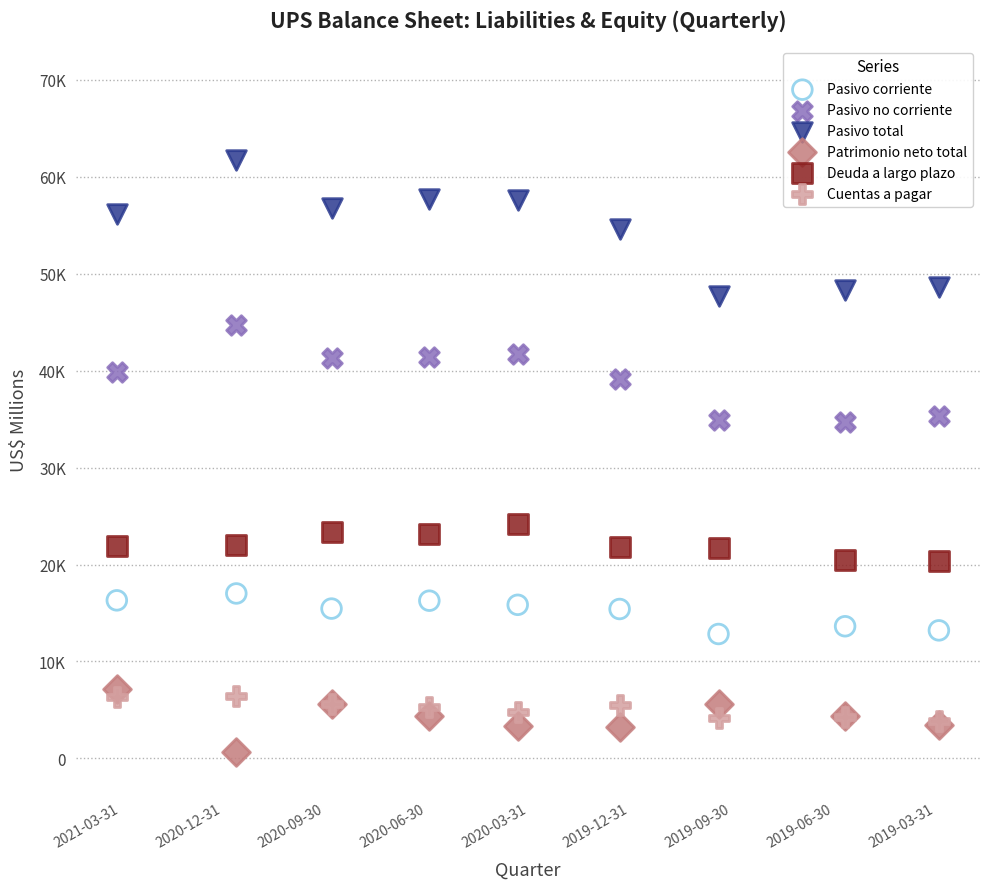

Which series has the widest spread of Y values?

Pasivo total